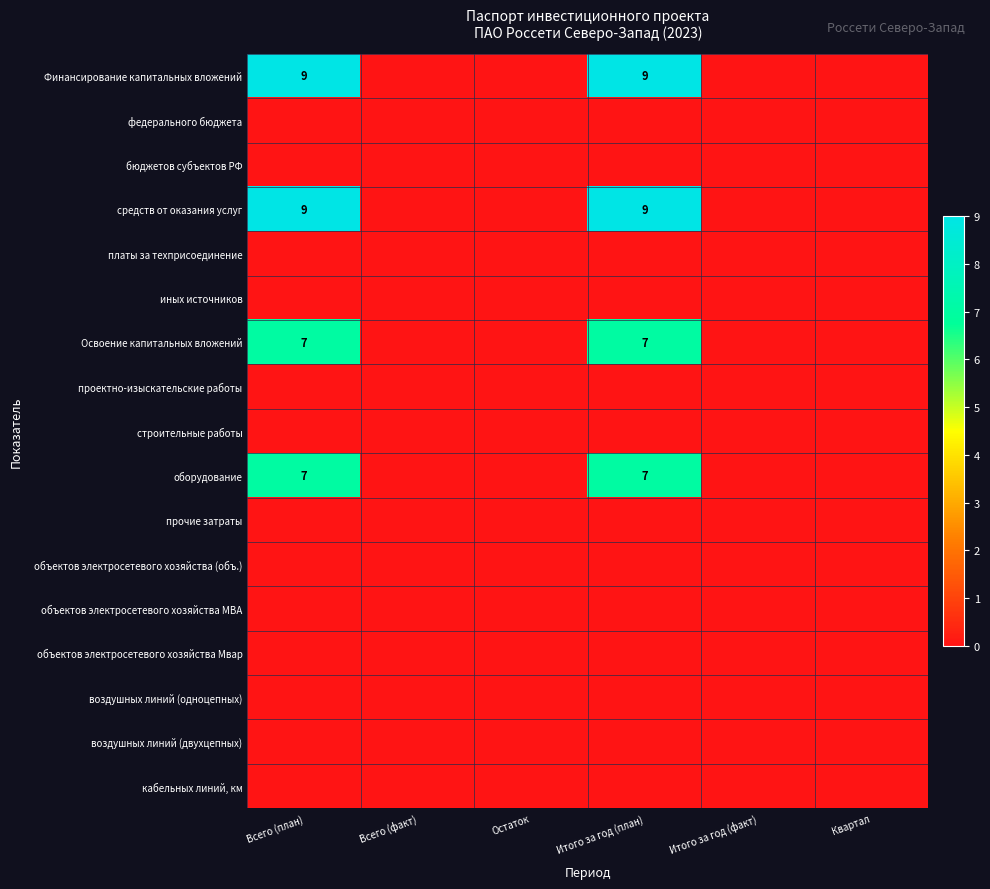

Which category has the lowest value in the иных источников series?

Всего (план)